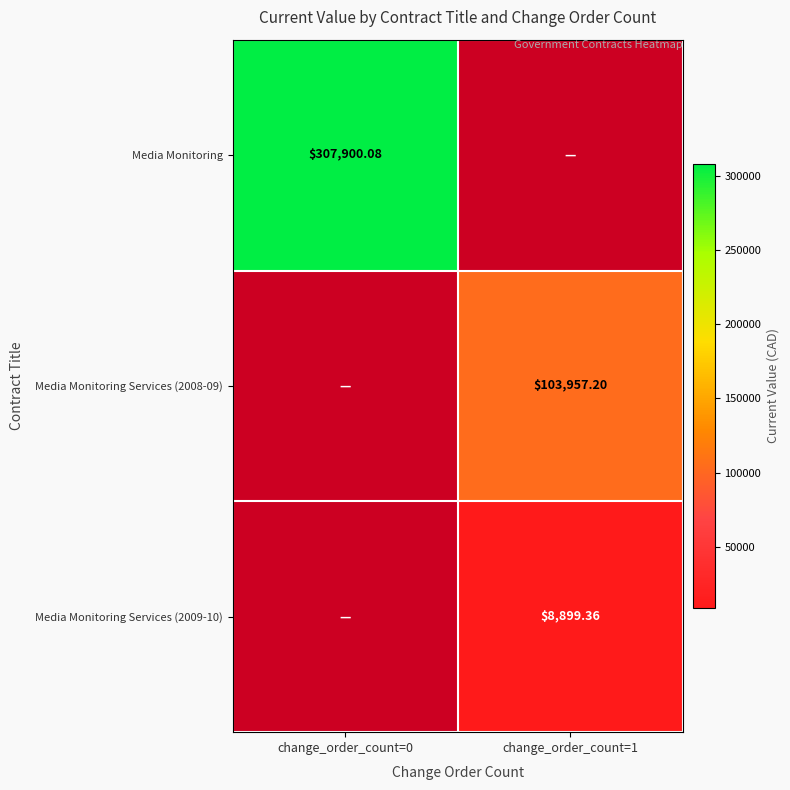

At how many categories does at least one series exceed 183529?

1